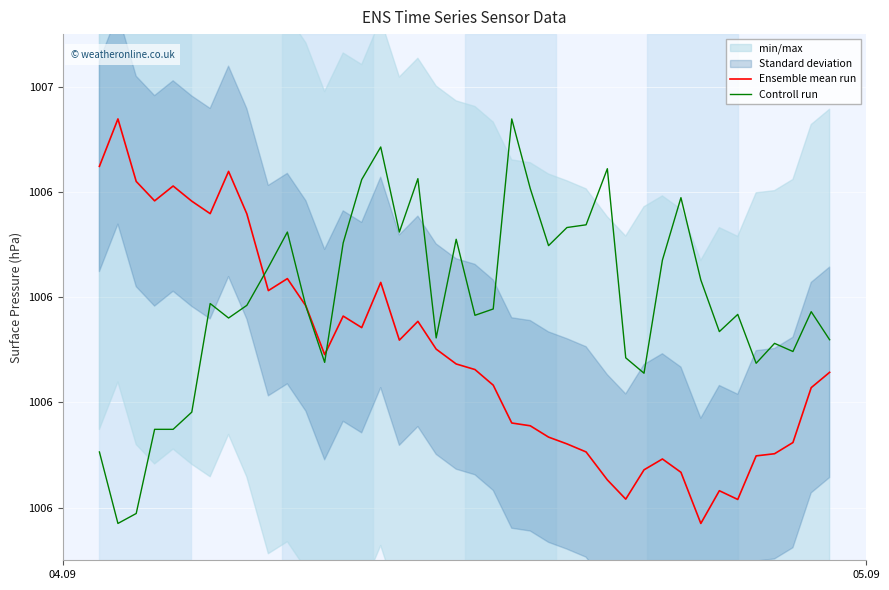

How many lines are shown in the chart?

2